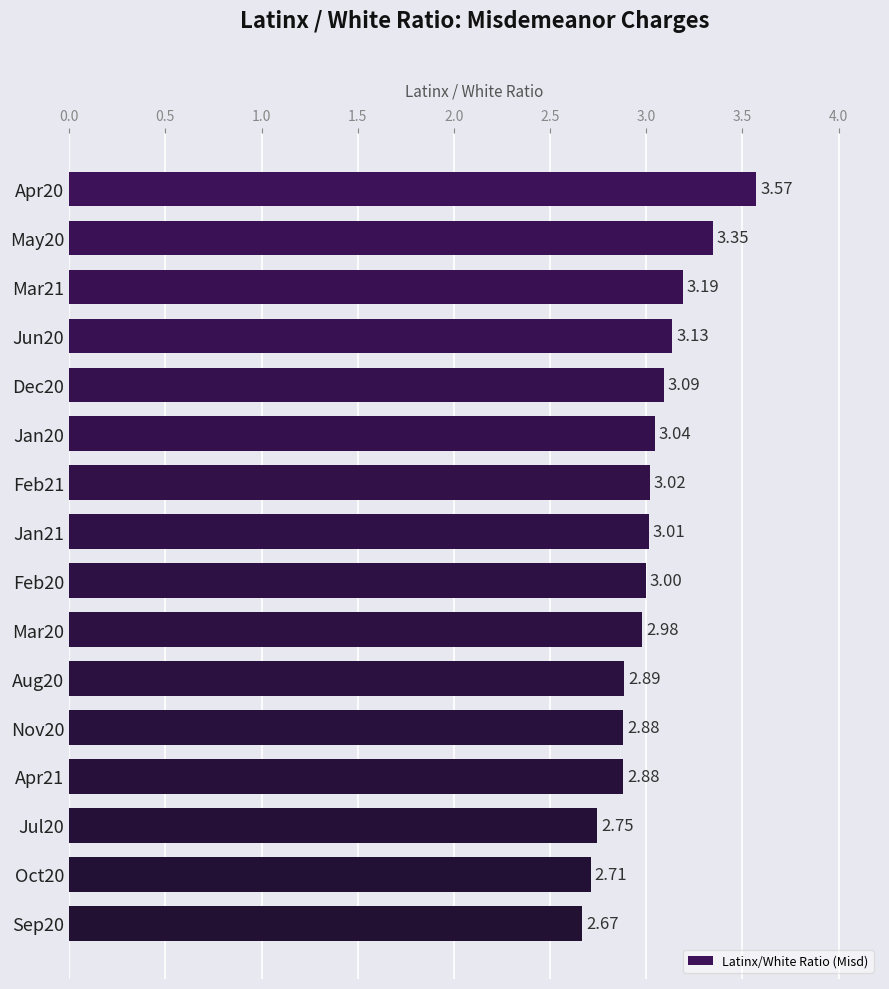

Which has a higher value, Mar21 or Feb20?

Mar21